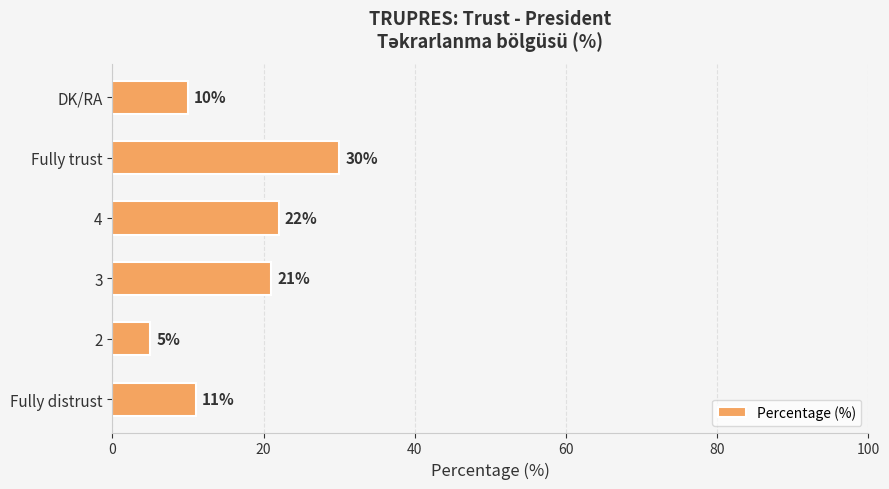

Which label corresponds to the largest value in the chart?

Fully trust